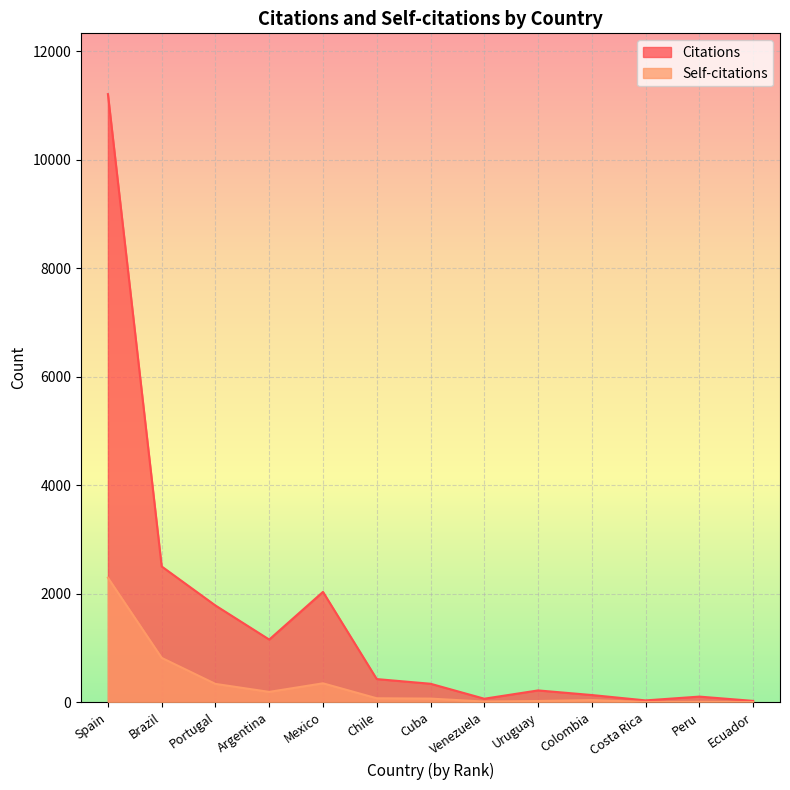

Where is the first local maximum for Self-citations?

Mexico